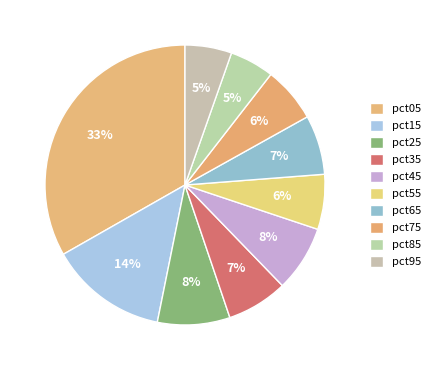

Count the number of slices in the pie.

10